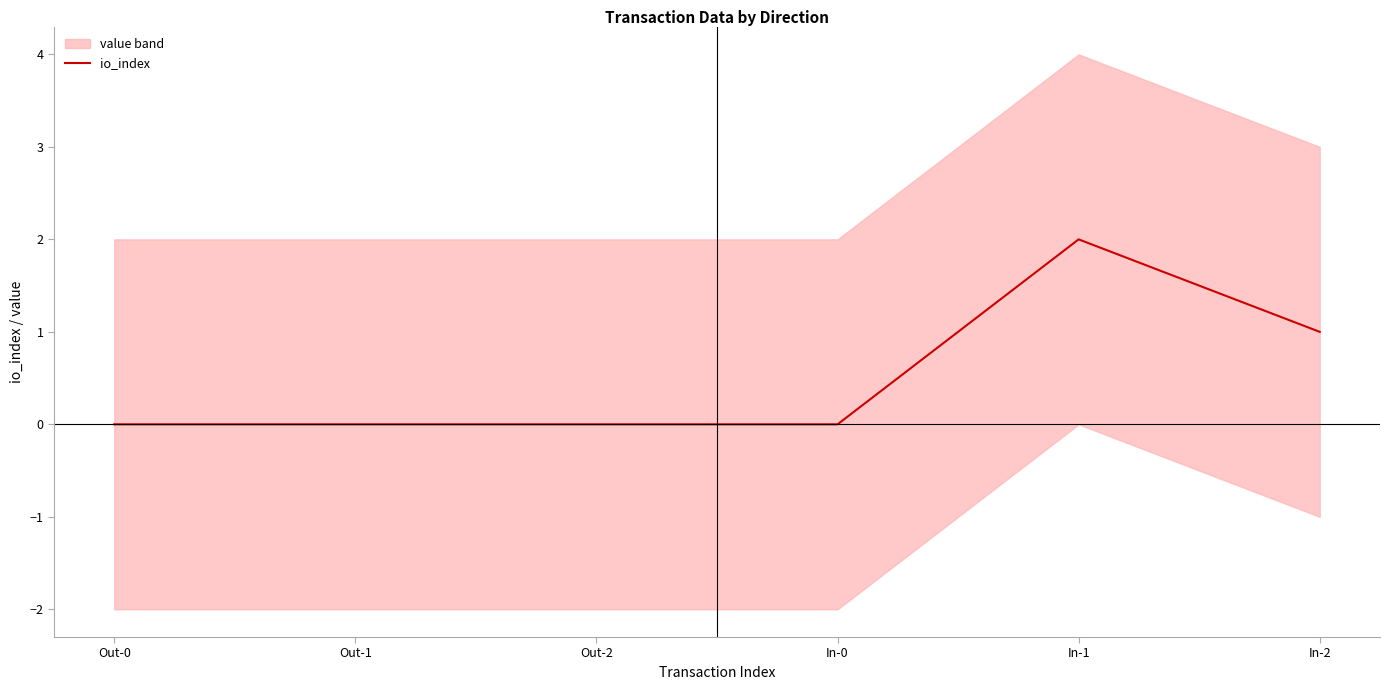

Where is the data nearest to the value 1?

In-2